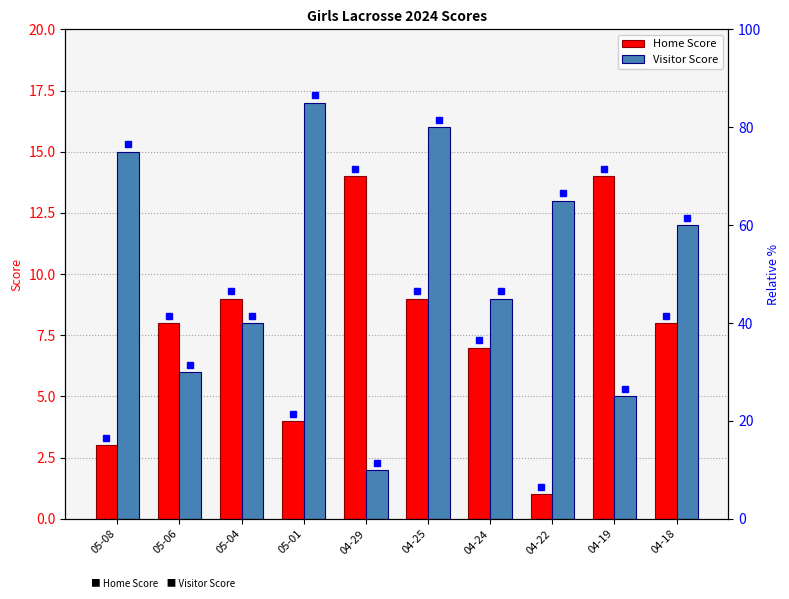

How many bars are there in each group?

2